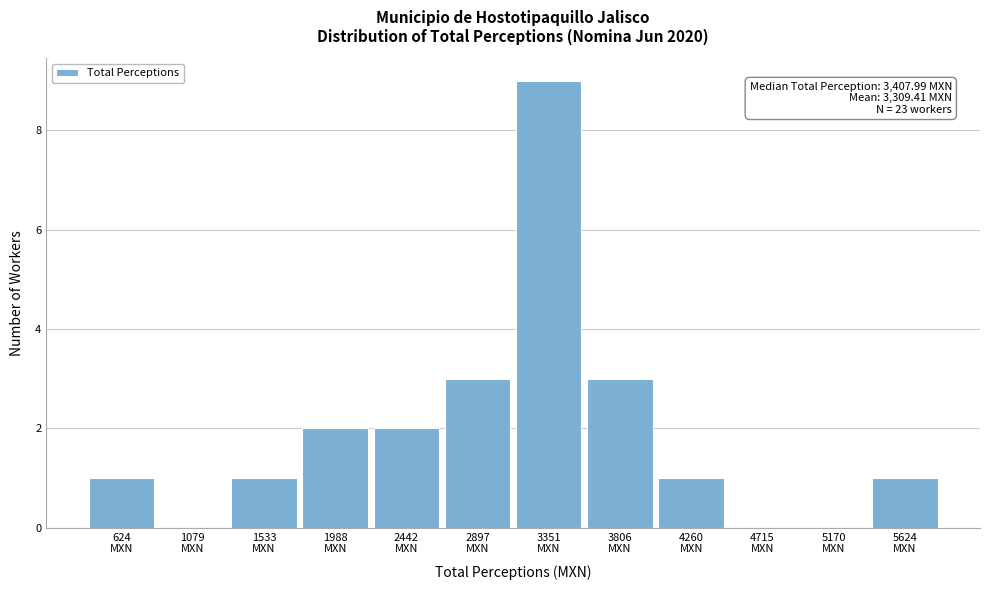

What is the greatest value displayed?

9